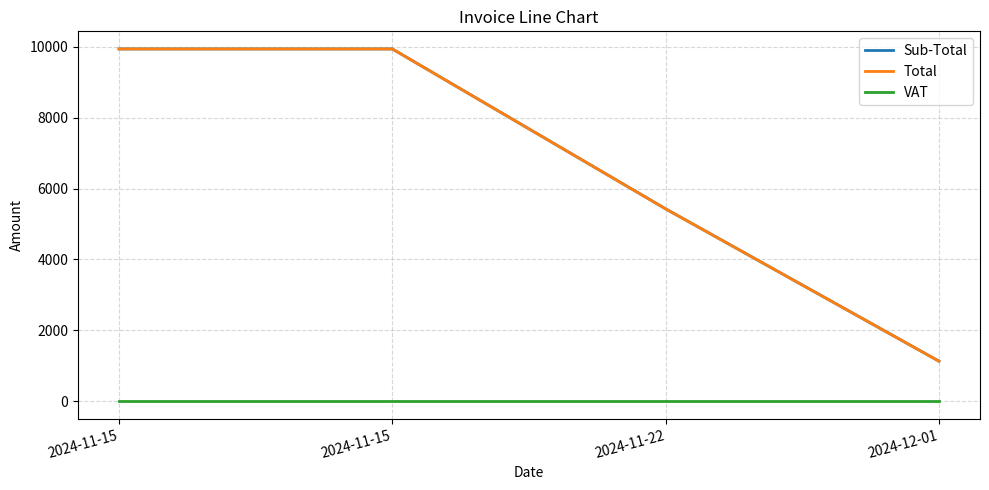

Is this an area chart (filled region under the line)?

No